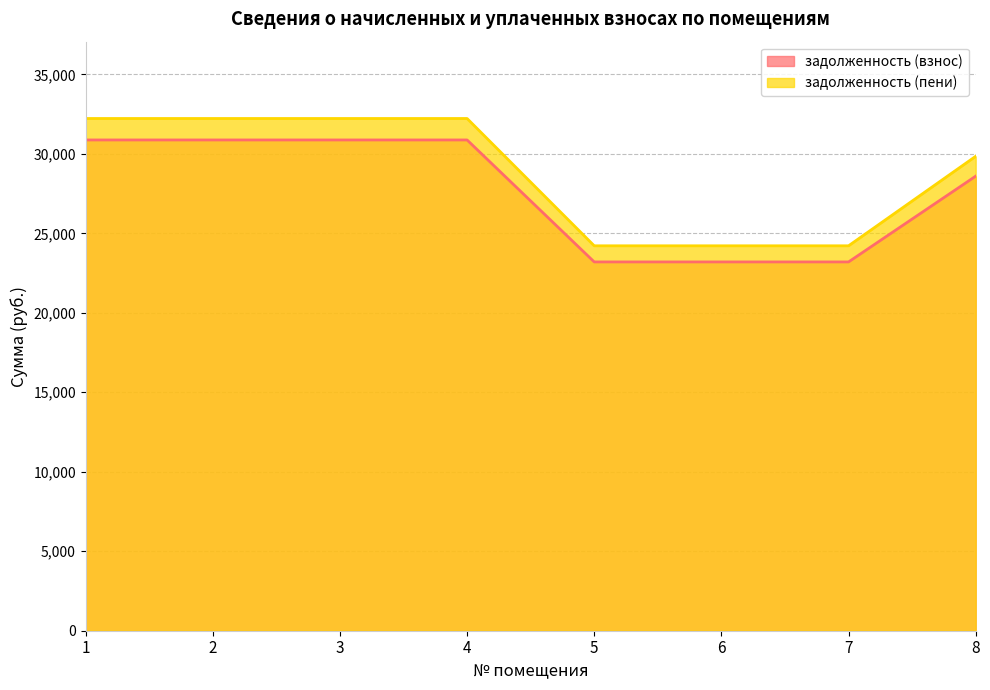

Reading right to left, transcribe all the data shown in this chart.

задолженность (взнос): 8=28596.7	7=23201.3	6=23201.3	5=23201.3	4=30874.7	3=30874.7	2=30874.7	1=30874.7
задолженность (пени): 8=29847.1	7=24215.8	6=24215.8	5=24215.8	4=32224.7	3=32224.7	2=32224.7	1=32224.7